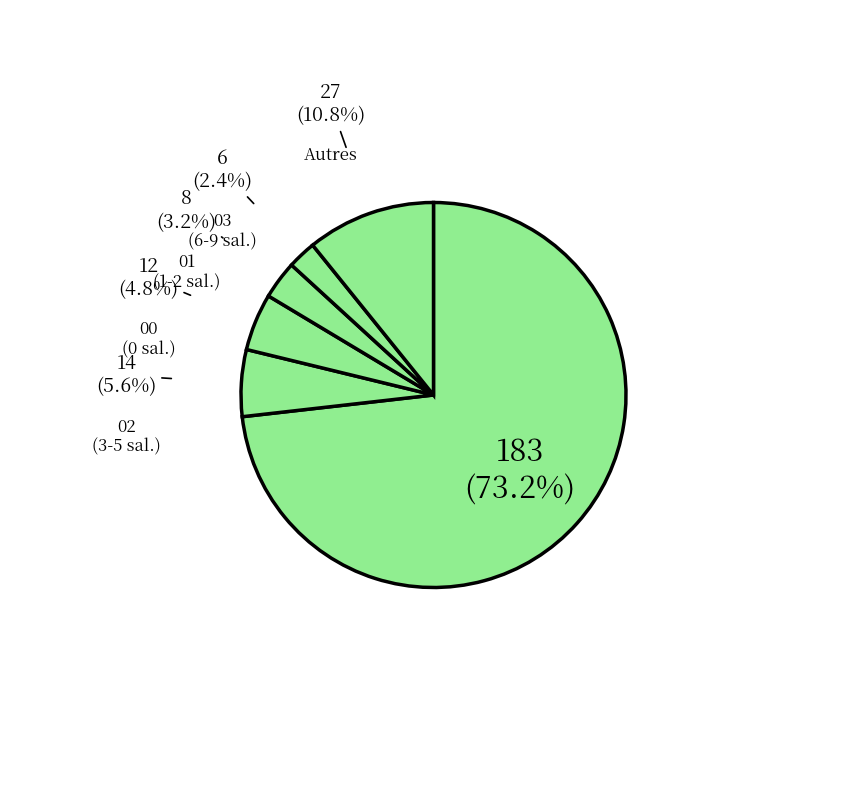

Count the number of slices in the pie.

6